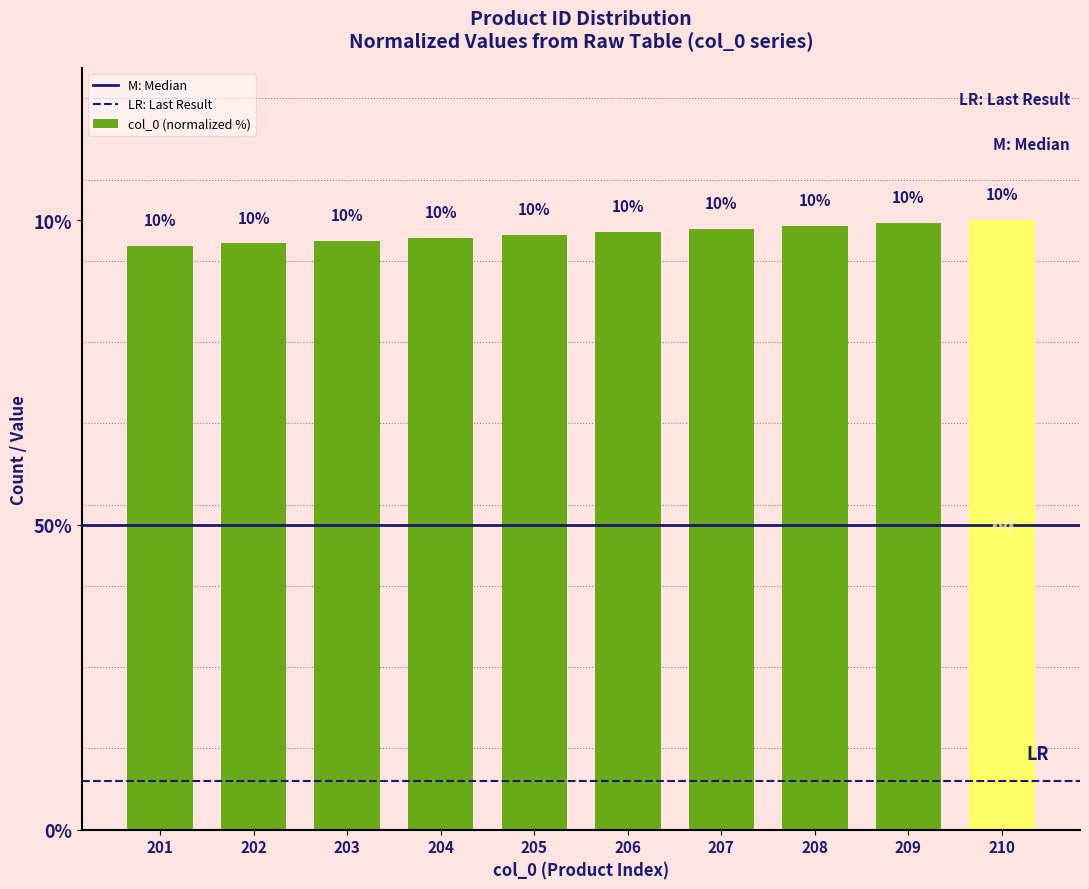

List the labels in order of value, smallest first.

201, 202, 203, 204, 205, 206, 207, 208, 209, 210